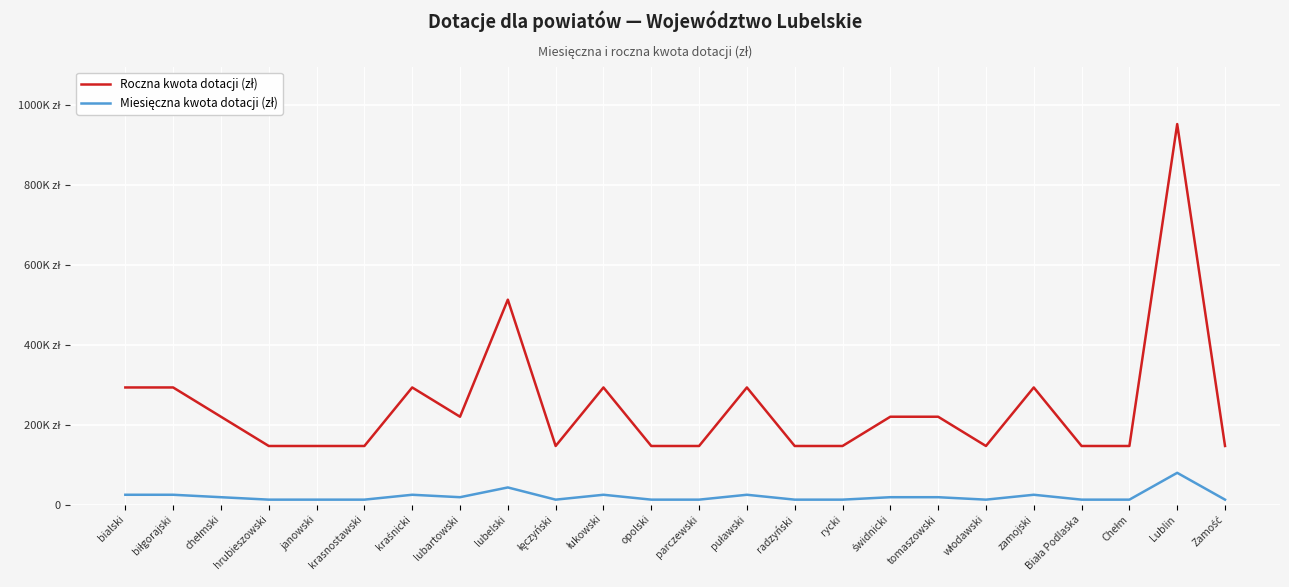

The value of Roczna kwota dotacji (zł) at rycki is 146496. True or false?

True